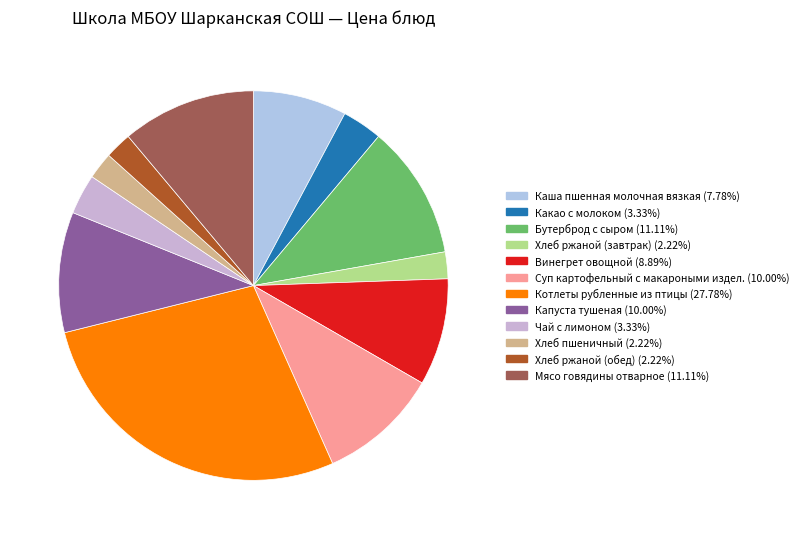

The Какао с молоком slice represents 9% of the pie. True or false?

False